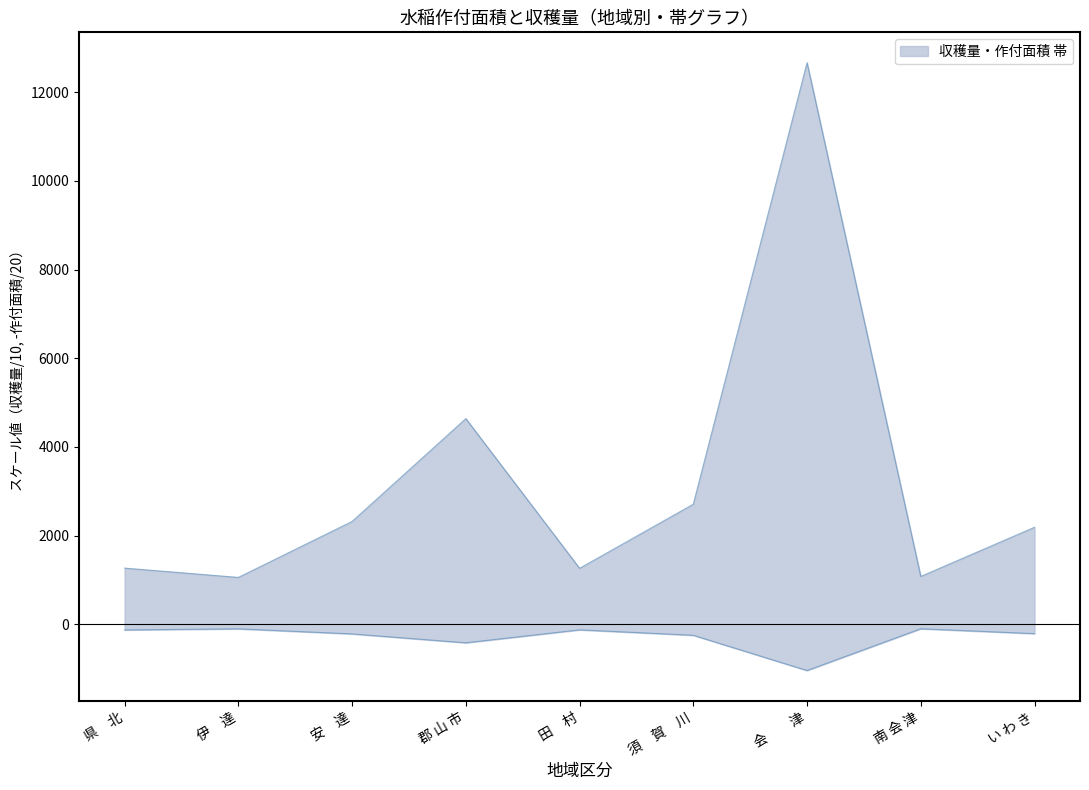

How many data points in 収穫量(t) are above 2190?

4